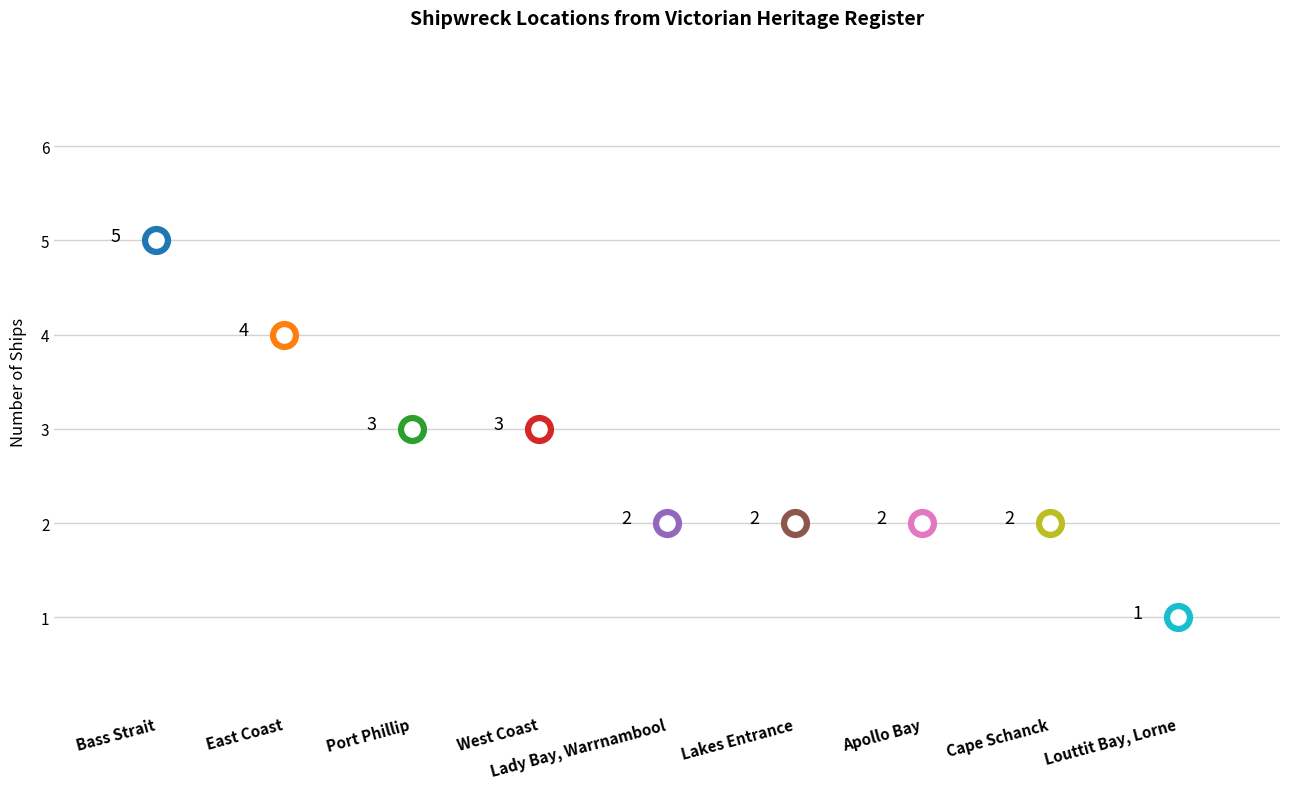

Between Bass Strait and West Coast, which is larger?

Bass Strait